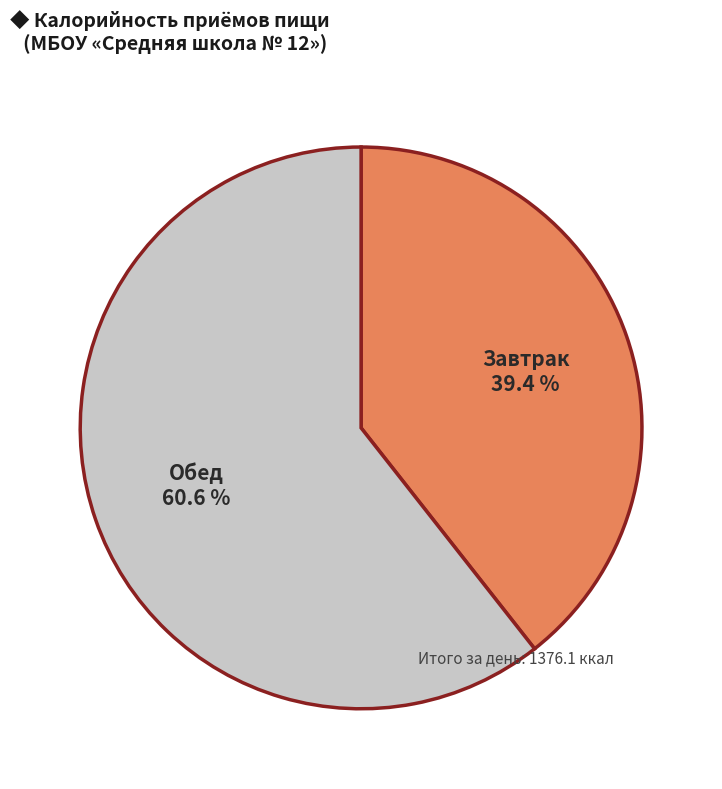

Which slice is the smallest?

Завтрак